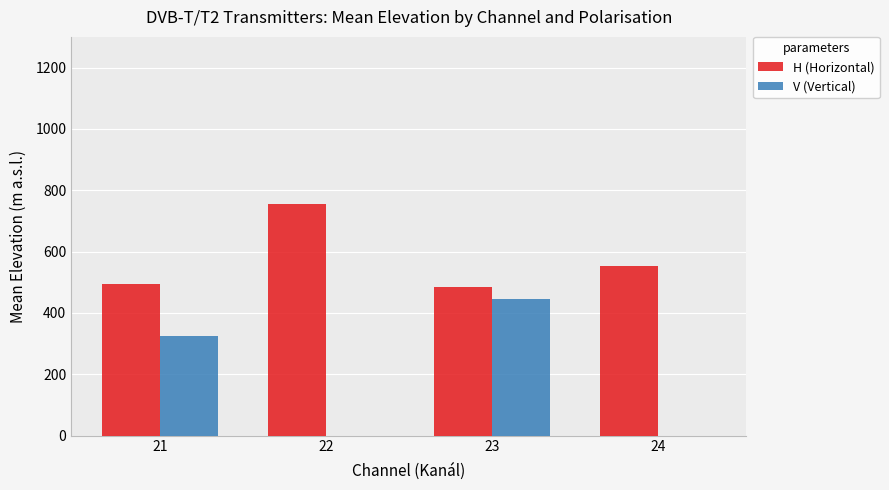

The value of H (Horizontal) at 21 is 239.1. True or false?

False